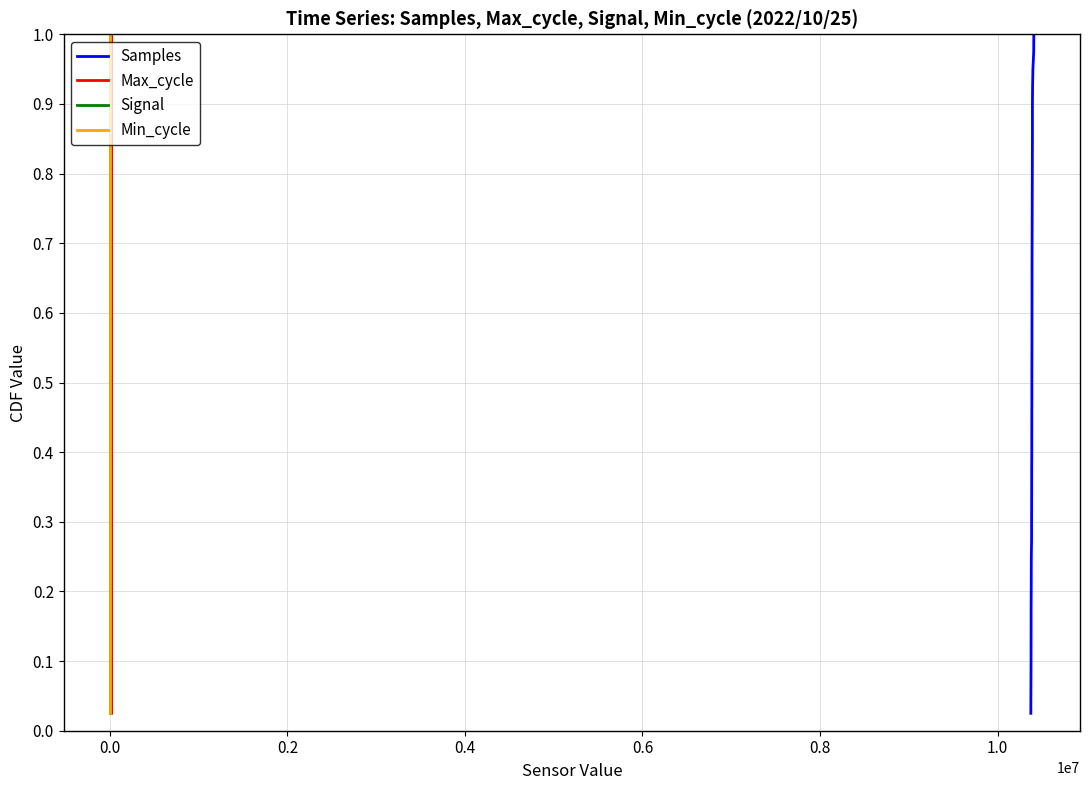

Reading left to right, extract all data points from this chart.

Samples: 0.0	0.1	0.1	0.1	0.1	0.1	0.2	0.2	0.2	0.2	0.3	0.3	0.3	0.3	0.4	0.4	0.4	0.5	0.5	0.5	0.5	0.6	0.6	0.6	0.6	0.7	0.7	0.7	0.7	0.8	0.8	0.8	0.8	0.8	0.9	0.9	0.9	0.9	1.0	1.0
Max_cycle: 0.0	0.1	0.1	0.1	0.1	0.1	0.2	0.2	0.2	0.2	0.3	0.3	0.3	0.3	0.4	0.4	0.4	0.5	0.5	0.5	0.5	0.6	0.6	0.6	0.6	0.7	0.7	0.7	0.7	0.8	0.8	0.8	0.8	0.8	0.9	0.9	0.9	0.9	1.0	1.0
Signal: 0.0	0.1	0.1	0.1	0.1	0.1	0.2	0.2	0.2	0.2	0.3	0.3	0.3	0.3	0.4	0.4	0.4	0.5	0.5	0.5	0.5	0.6	0.6	0.6	0.6	0.7	0.7	0.7	0.7	0.8	0.8	0.8	0.8	0.8	0.9	0.9	0.9	0.9	1.0	1.0
Min_cycle: 0.0	0.1	0.1	0.1	0.1	0.1	0.2	0.2	0.2	0.2	0.3	0.3	0.3	0.3	0.4	0.4	0.4	0.5	0.5	0.5	0.5	0.6	0.6	0.6	0.6	0.7	0.7	0.7	0.7	0.8	0.8	0.8	0.8	0.8	0.9	0.9	0.9	0.9	1.0	1.0